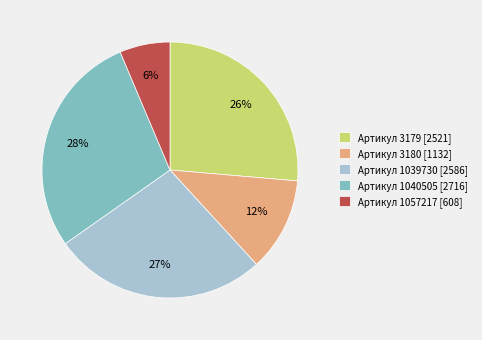

What percentage is the Артикул 1039730 [2586] slice, to the nearest percent?

27%